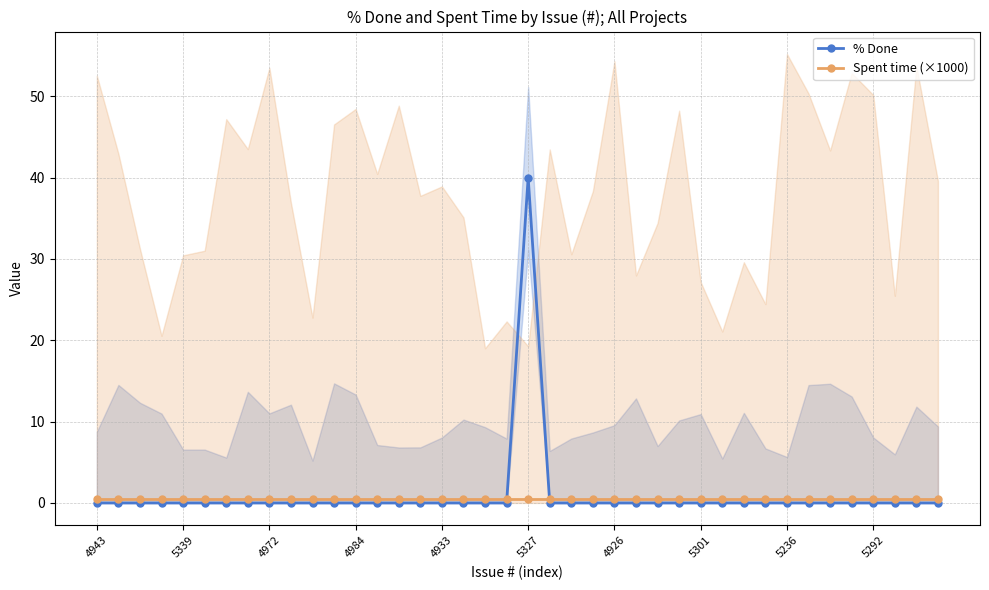

List the series in order of their peak value, lowest first.

Spent time (×1000), % Done